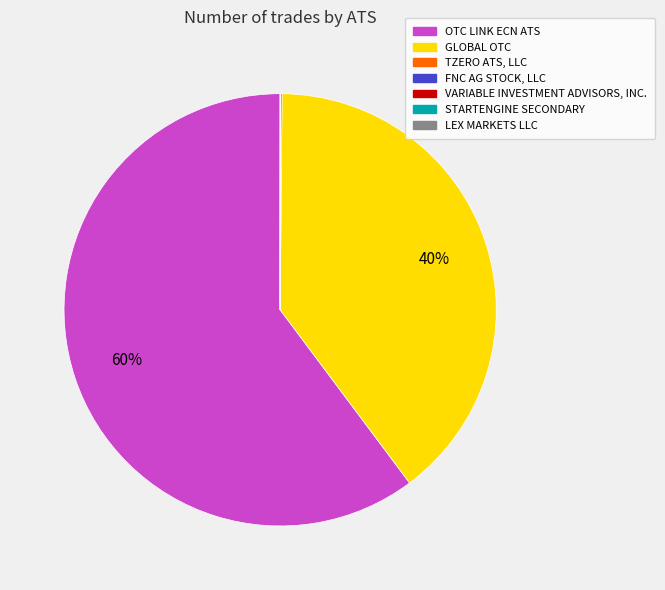

To the nearest percent, what portion does OTC LINK ECN ATS represent?

60%